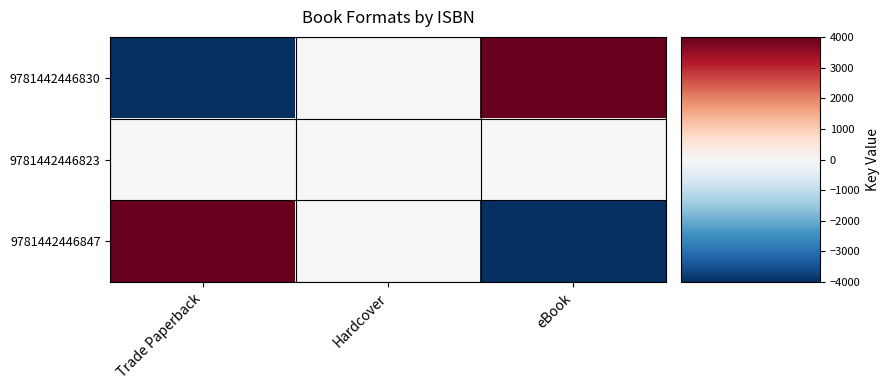

Which series changed the most between Trade Paperback and eBook?

9781442446830